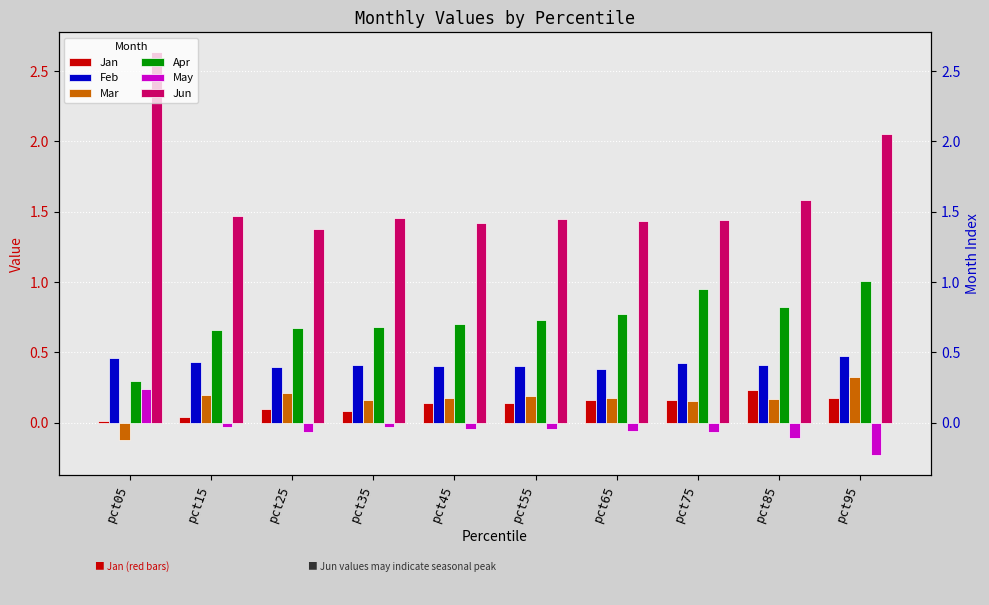

Reading left to right, extract all data points from this chart.

Jan: pct05=0.0	pct15=0.0	pct25=0.1	pct35=0.1	pct45=0.1	pct55=0.1	pct65=0.2	pct75=0.2	pct85=0.2	pct95=0.2
Feb: pct05=0.5	pct15=0.4	pct25=0.4	pct35=0.4	pct45=0.4	pct55=0.4	pct65=0.4	pct75=0.4	pct85=0.4	pct95=0.5
Mar: pct05=-0.1	pct15=0.2	pct25=0.2	pct35=0.2	pct45=0.2	pct55=0.2	pct65=0.2	pct75=0.2	pct85=0.2	pct95=0.3
Apr: pct05=0.3	pct15=0.7	pct25=0.7	pct35=0.7	pct45=0.7	pct55=0.7	pct65=0.8	pct75=0.9	pct85=0.8	pct95=1.0
May: pct05=0.2	pct15=-0.0	pct25=-0.1	pct35=-0.0	pct45=-0.0	pct55=-0.0	pct65=-0.1	pct75=-0.1	pct85=-0.1	pct95=-0.2
Jun: pct05=2.6	pct15=1.5	pct25=1.4	pct35=1.5	pct45=1.4	pct55=1.4	pct65=1.4	pct75=1.4	pct85=1.6	pct95=2.1